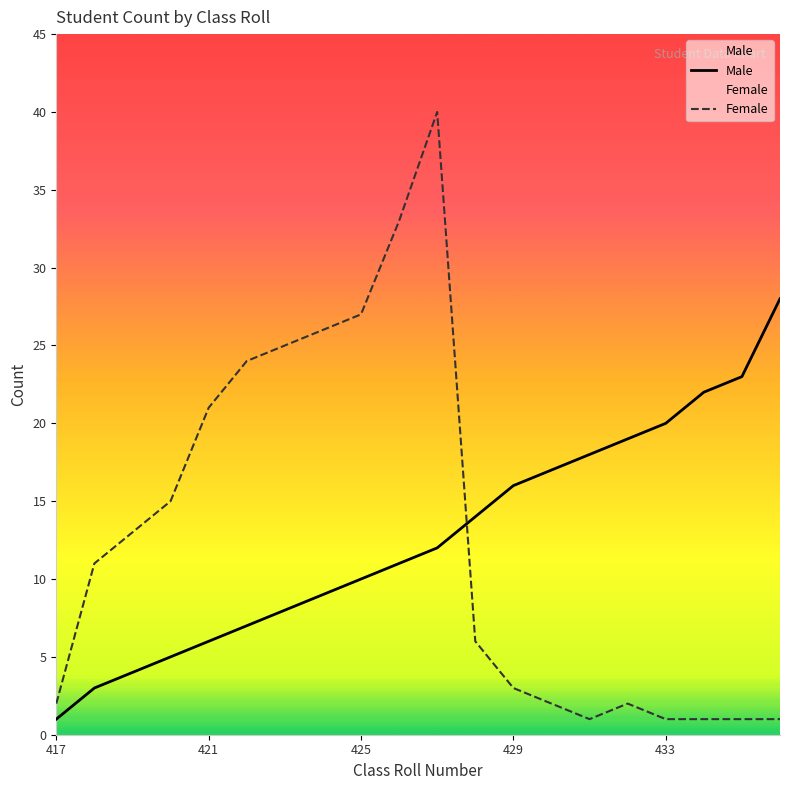

How many times do Male and Female cross each other?

1